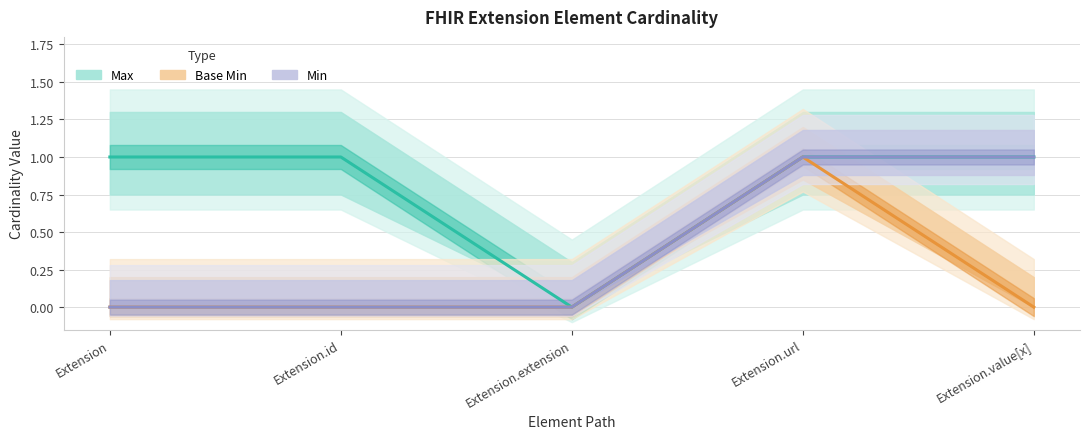

What is the difference between the highest and lowest values at Extension?

1